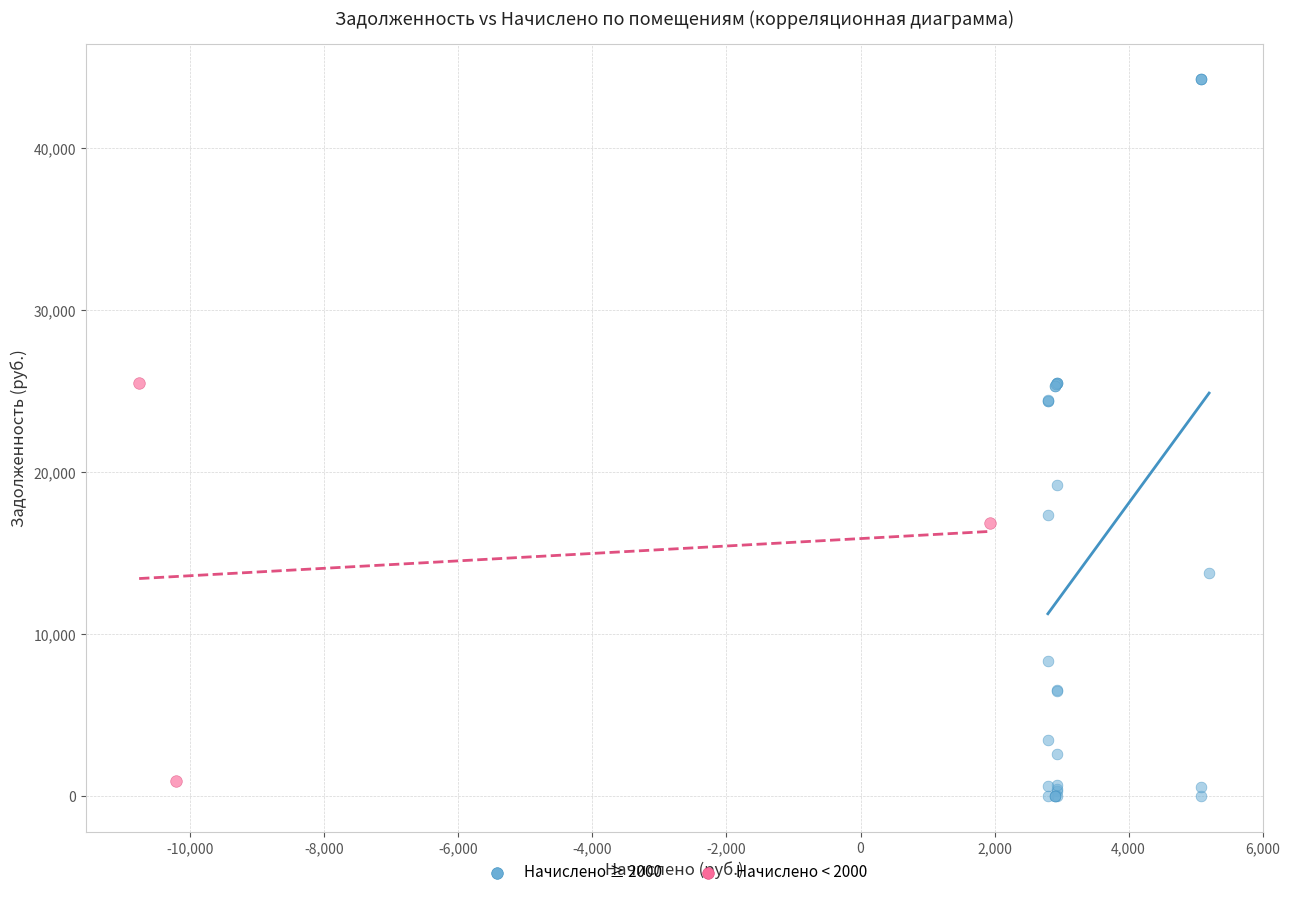

Which series has the widest spread of Y values?

Начислено ≥ 2000